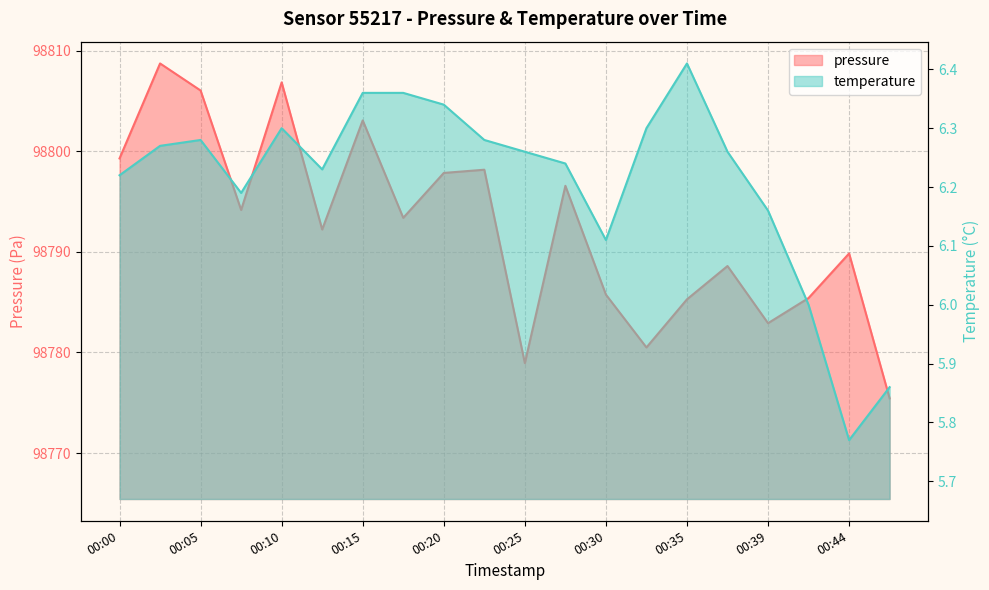

At how many categories does at least one series exceed 62640?

20